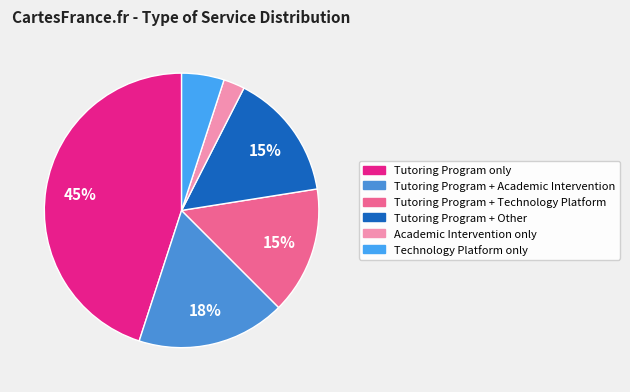

What is the smallest slice in the pie chart?

Academic Intervention only